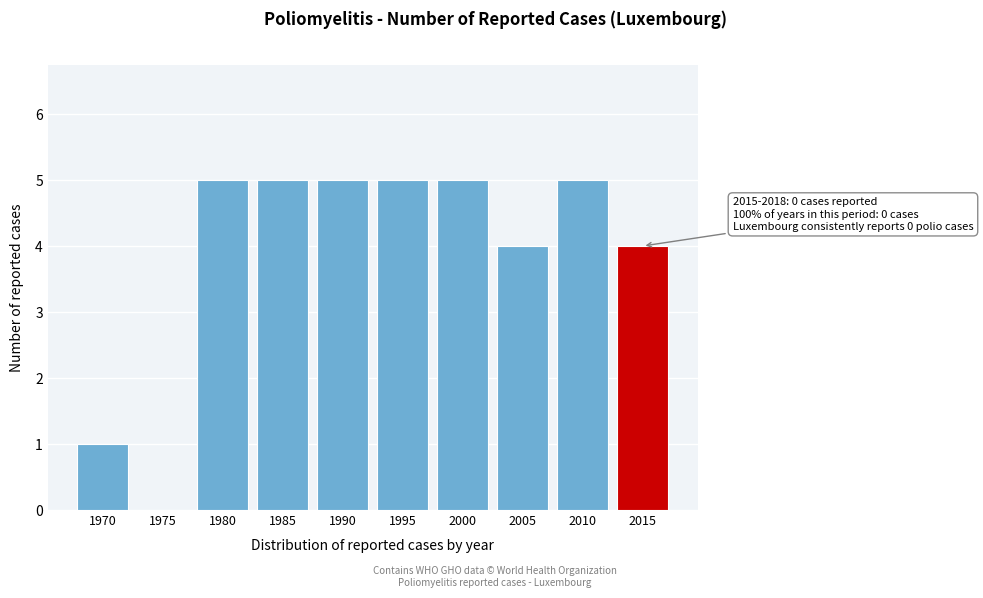

Reading left to right, extract all data points from this chart.

1970=1	1975=0	1980=5	1985=5	1990=5	1995=5	2000=5	2005=4	2010=5	2015=4